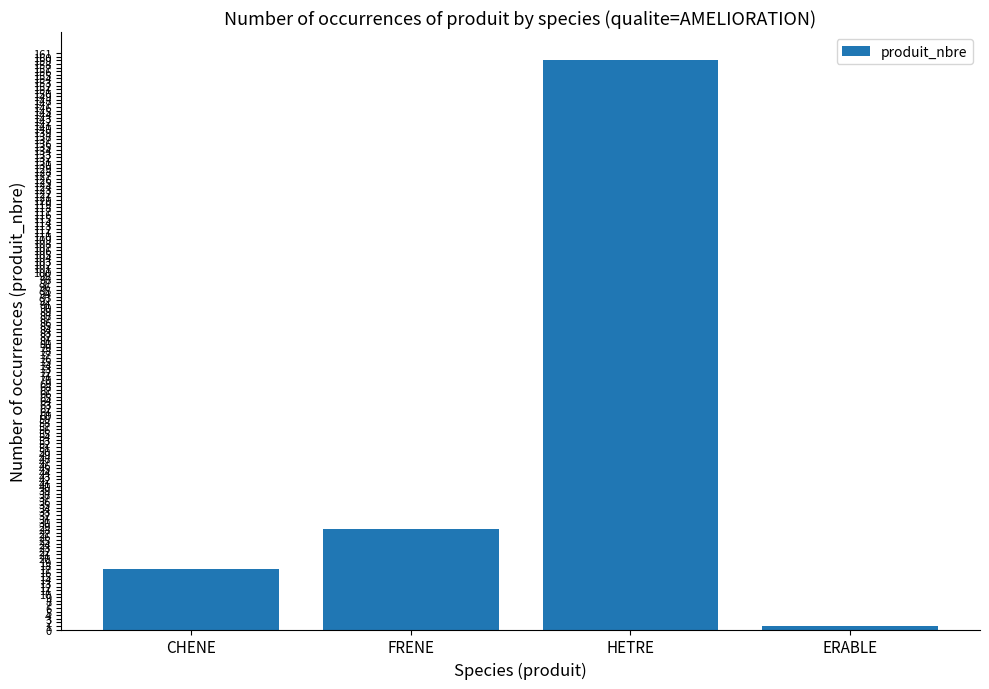

At which category does the chart reach its peak across all series?

HETRE